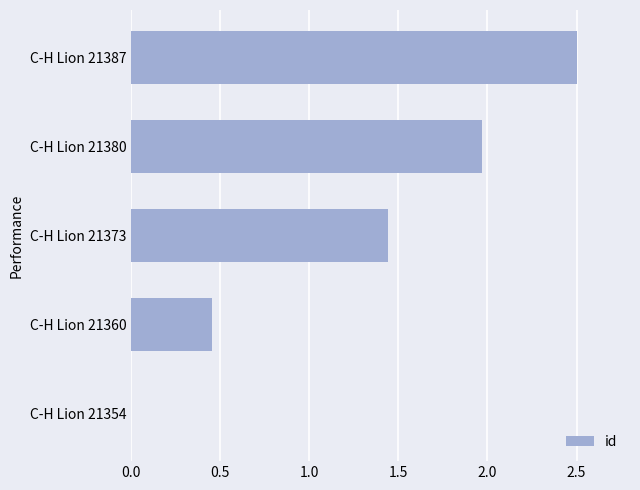

The chart shows a value of 0.2 at C-H Lion 21360. True or false?

False